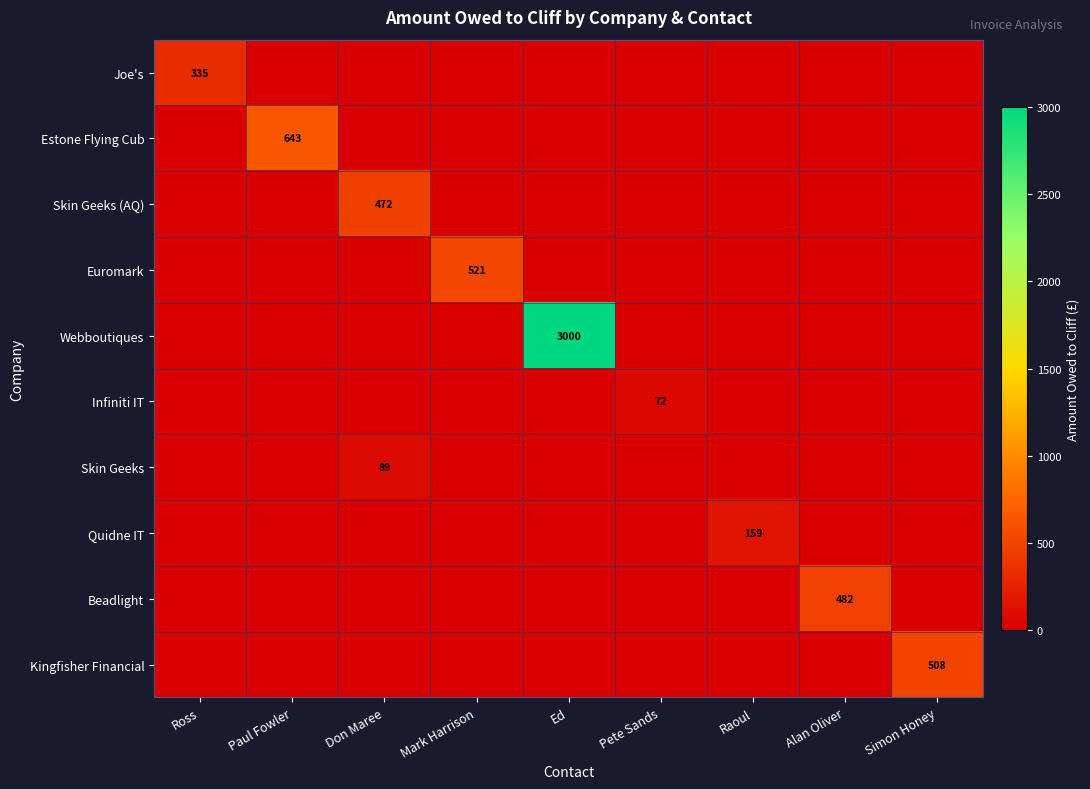

True or false: Joe's has a value of 335 at Ross.

True